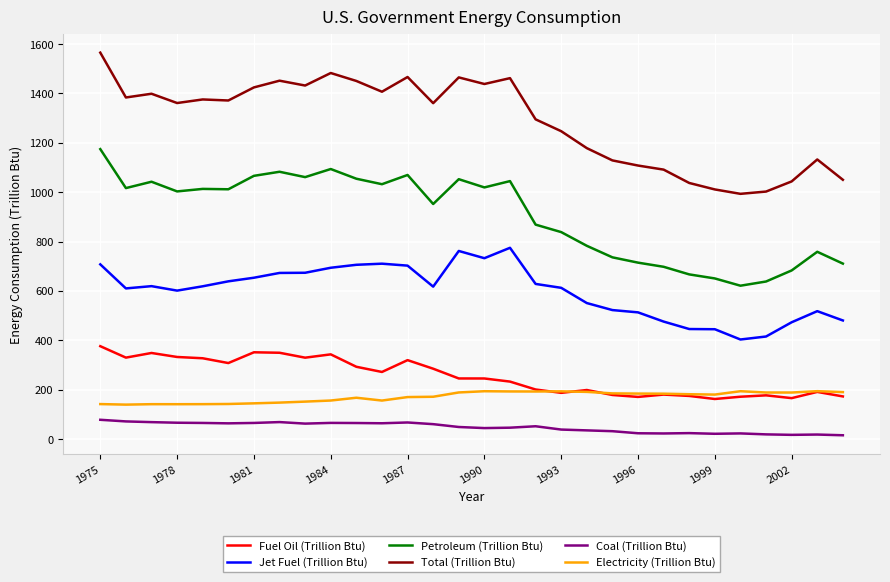

Rank the series by their maximum value, from highest to lowest.

Total (Trillion Btu), Petroleum (Trillion Btu), Jet Fuel (Trillion Btu), Fuel Oil (Trillion Btu), Electricity (Trillion Btu), Coal (Trillion Btu)